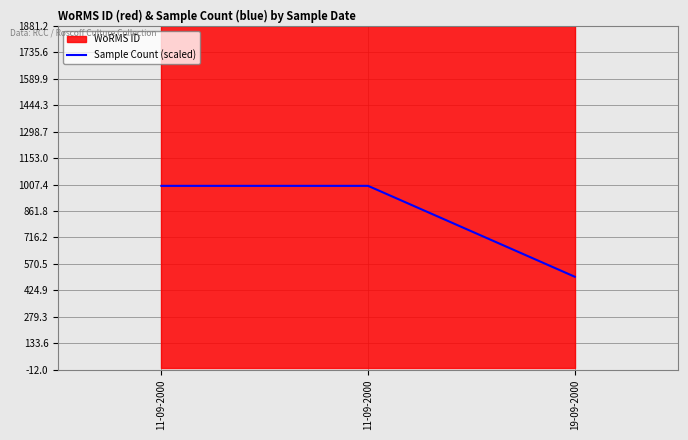

Read the value at 11-09-2000, to the nearest 100.

1000